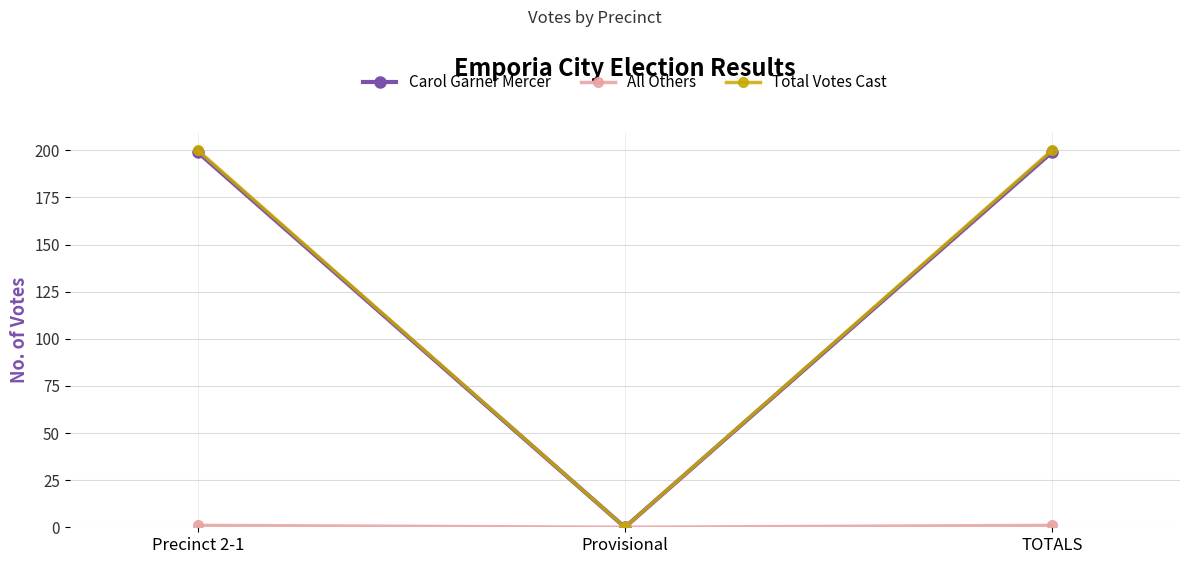

The Carol Garner Mercer series shows 0 at Provisional. True or false?

True